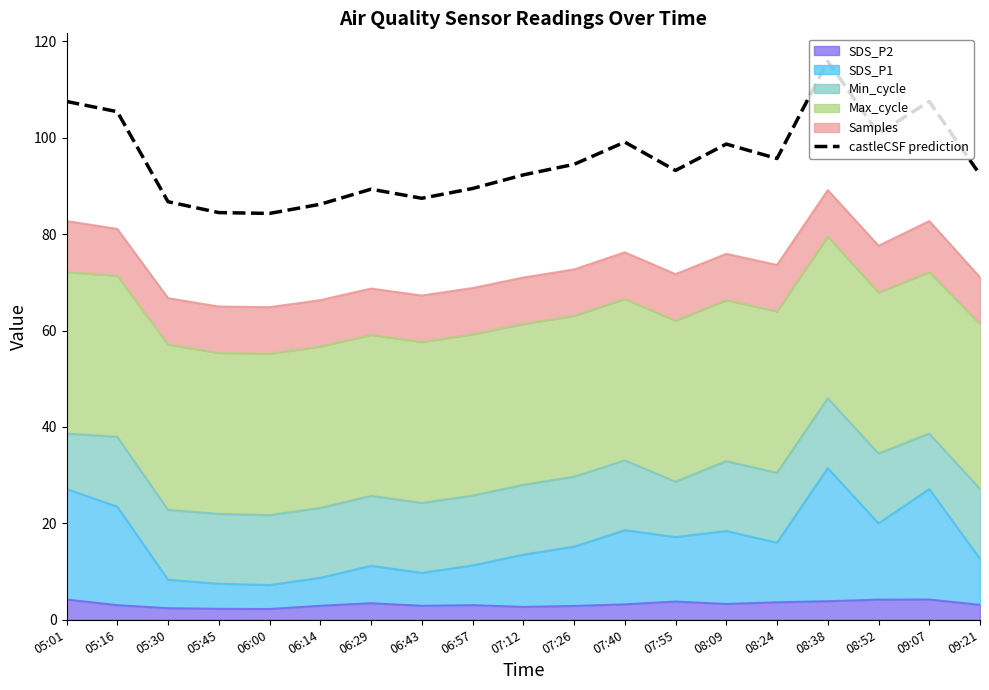

What is the change in value from 05:01 to 07:55?

-14.3